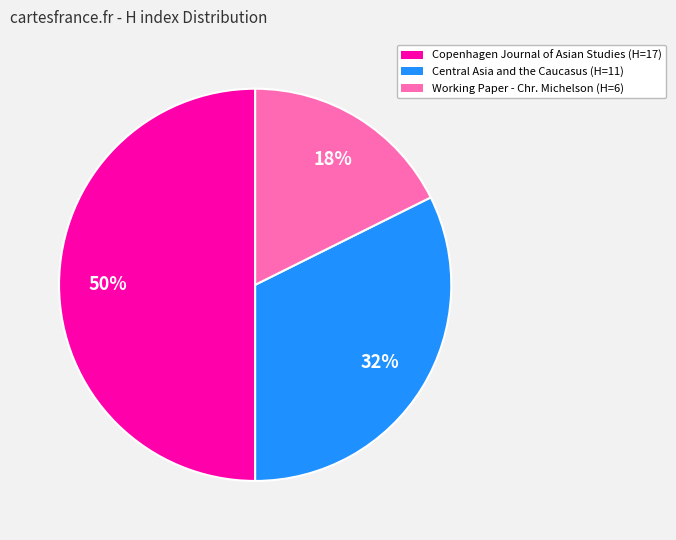

To the nearest percent, what is the average slice percentage?

33%